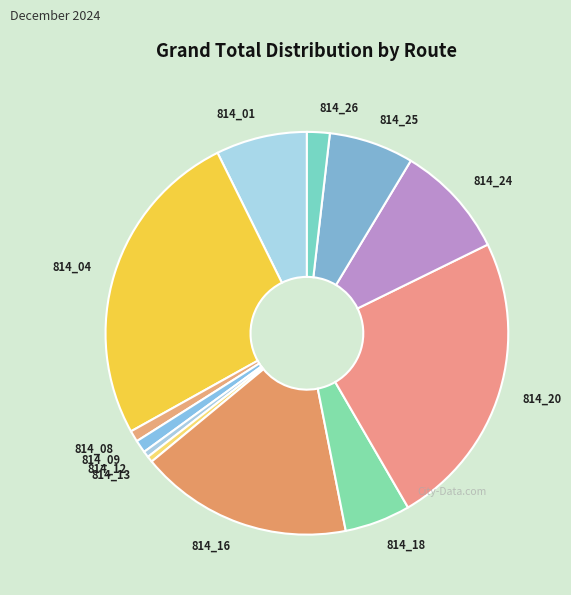

What is the ratio of the value at 814_18 to the value at 814_20?

0.2